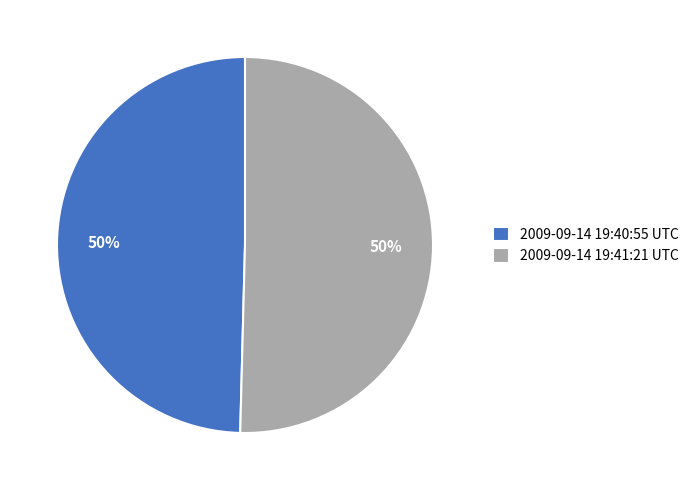

The 2009-09-14 19:40:55 UTC slice represents 58% of the pie. True or false?

False